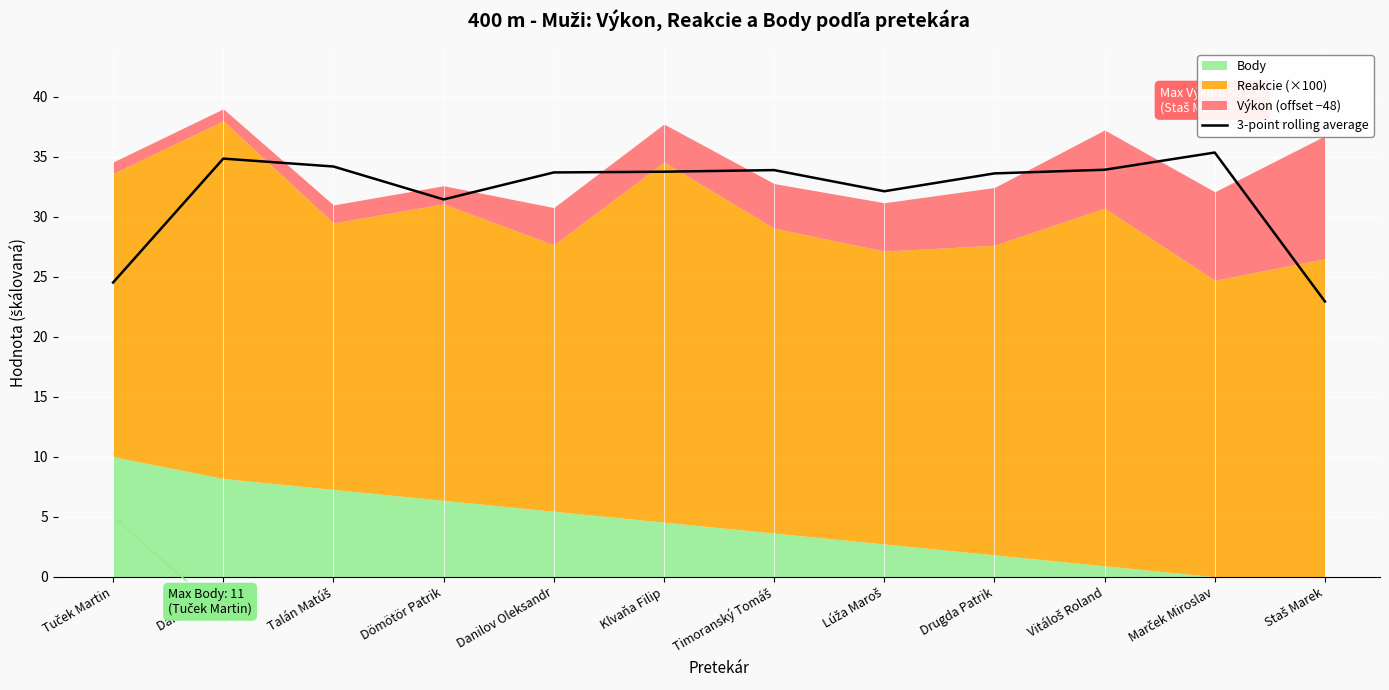

Rank the categories by value from highest to lowest.

Marček Miroslav, Danáč Denis, Talán Matúš, Vitáloš Roland, Timoranský Tomáš, Klvaňa Filip, Danilov Oleksandr, Drugda Patrik, Lúža Maroš, Dömötör Patrik, Tuček Martin, Staš Marek